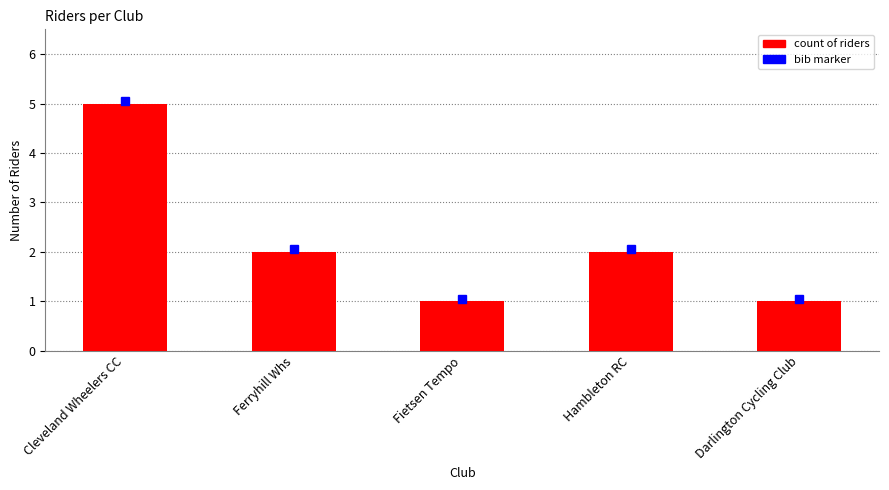

How many data points does each series have?

5